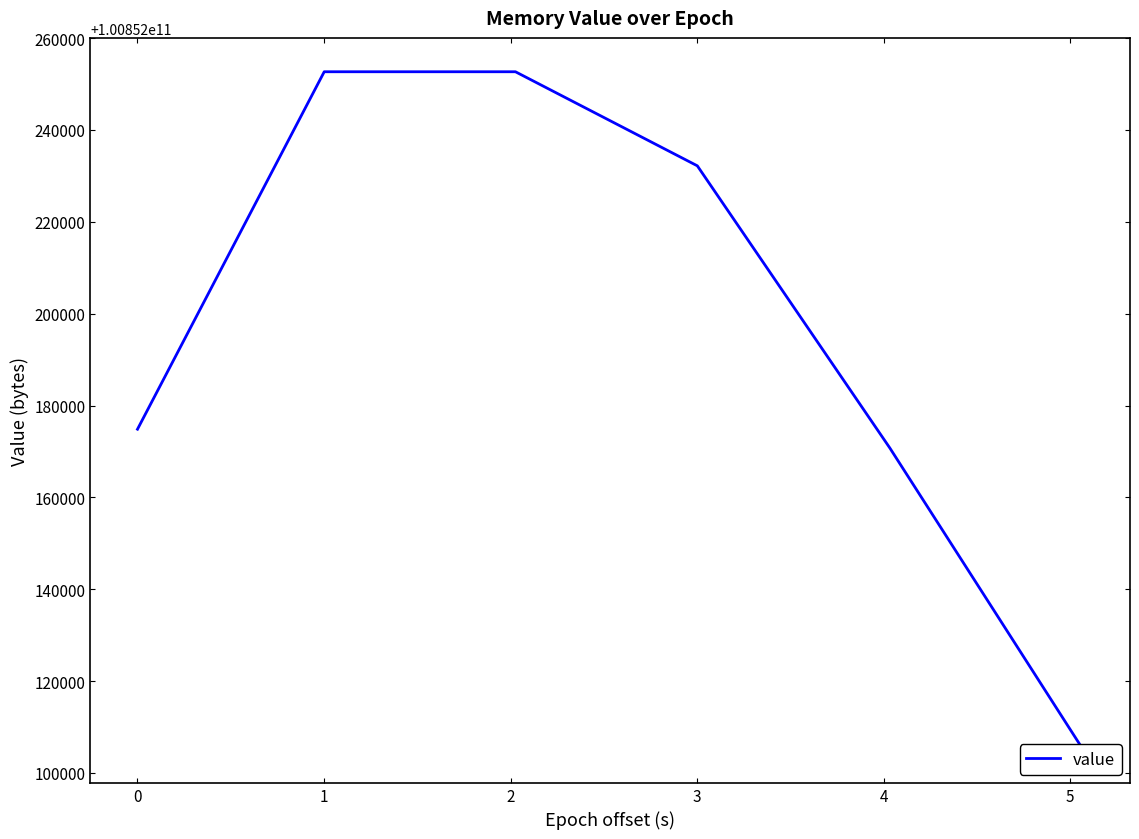

Which has a higher value, 3 or 4?

3